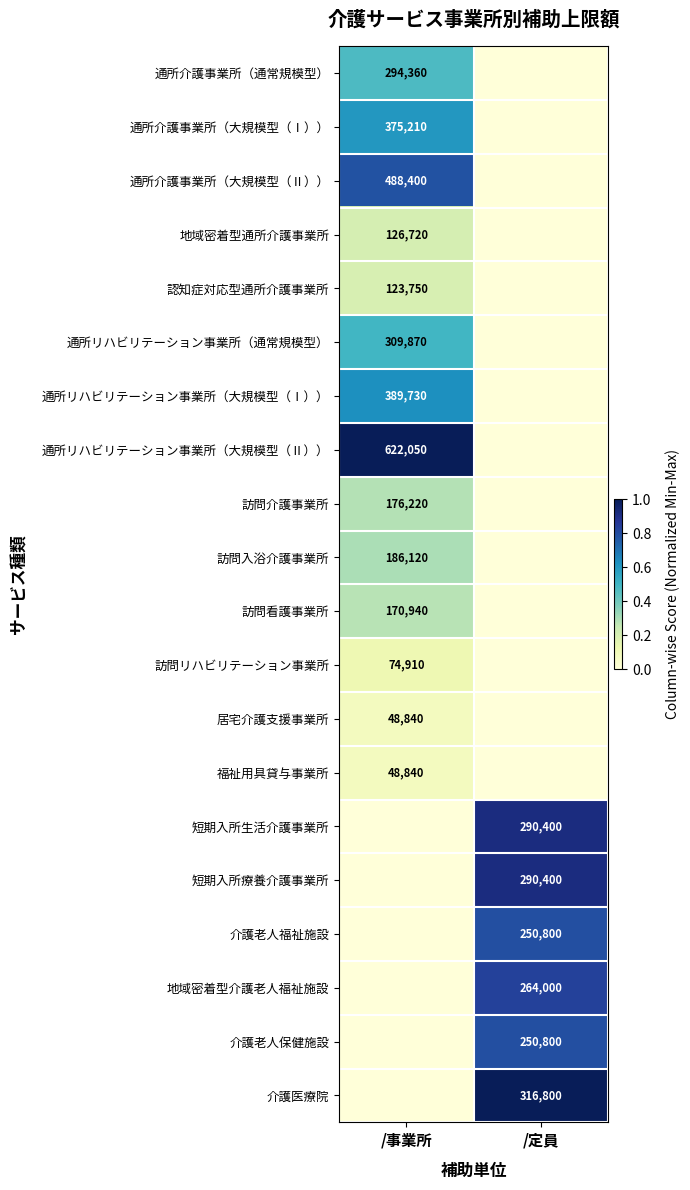

The 地域密着型介護老人福祉施設 series shows 62235 at /定員. True or false?

False